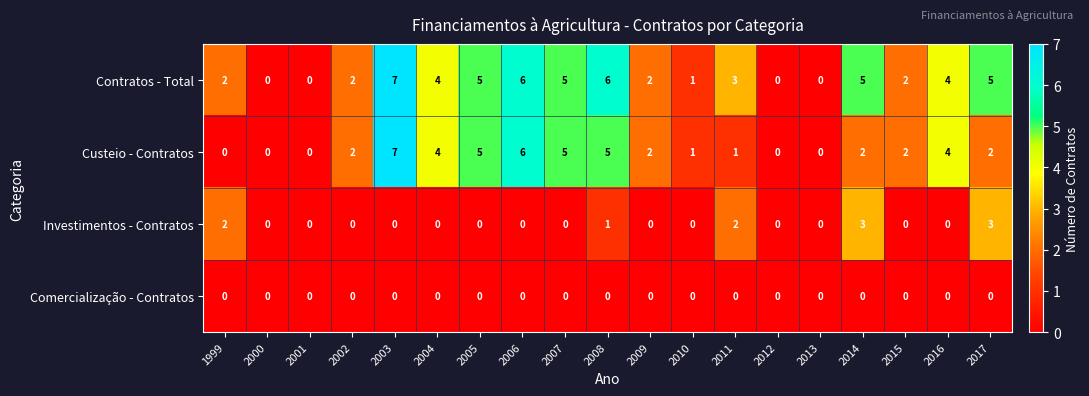

Rank the series by their average value, from highest to lowest.

Contratos - Total, Custeio - Contratos, Investimentos - Contratos, Comercialização - Contratos